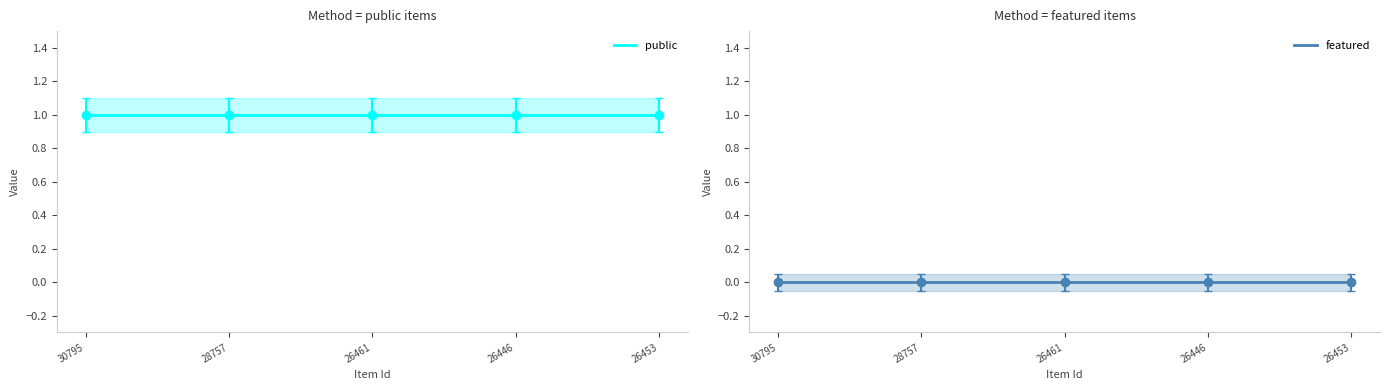

Which series has the widest spread of values?

public